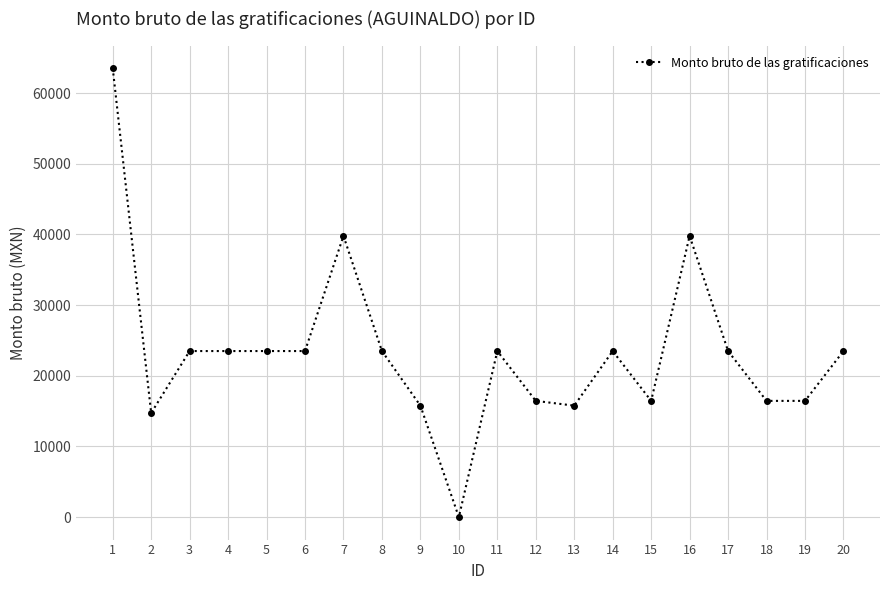

Reading left to right, extract all data points from this chart.

1=63551.3	2=14734.7	3=23498.7	4=23498.7	5=23498.7	6=23498.7	7=39791.3	8=23498.7	9=15772.1	10=0.0	11=23498.7	12=16448.0	13=15772.1	14=23498.7	15=16448.0	16=39791.3	17=23498.7	18=16448.0	19=16448.0	20=23498.7